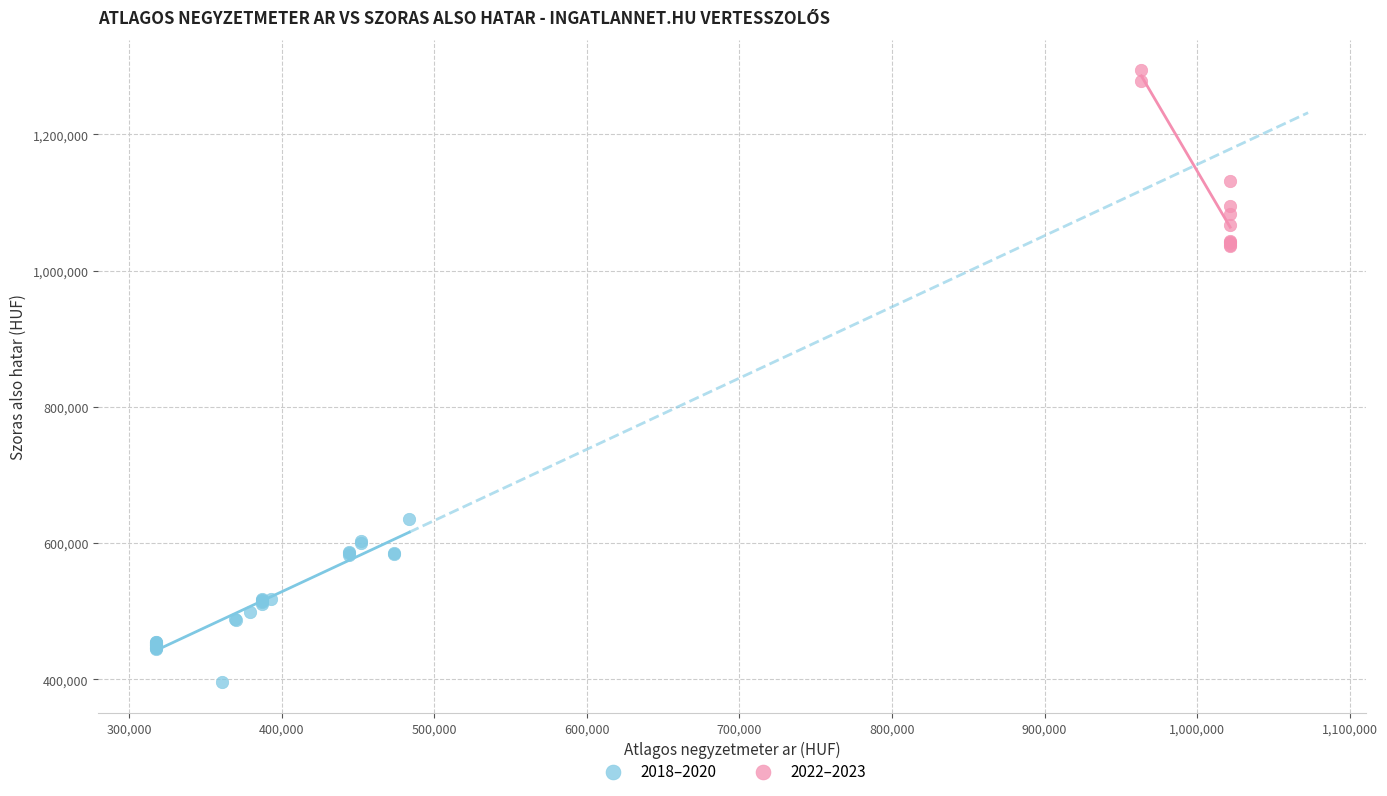

Which series reaches the maximum Y coordinate?

2022–2023